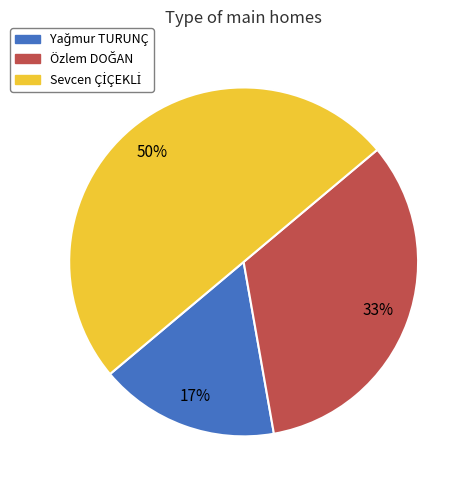

To the nearest percent, what is the difference between the largest and smallest slice percentages?

33%